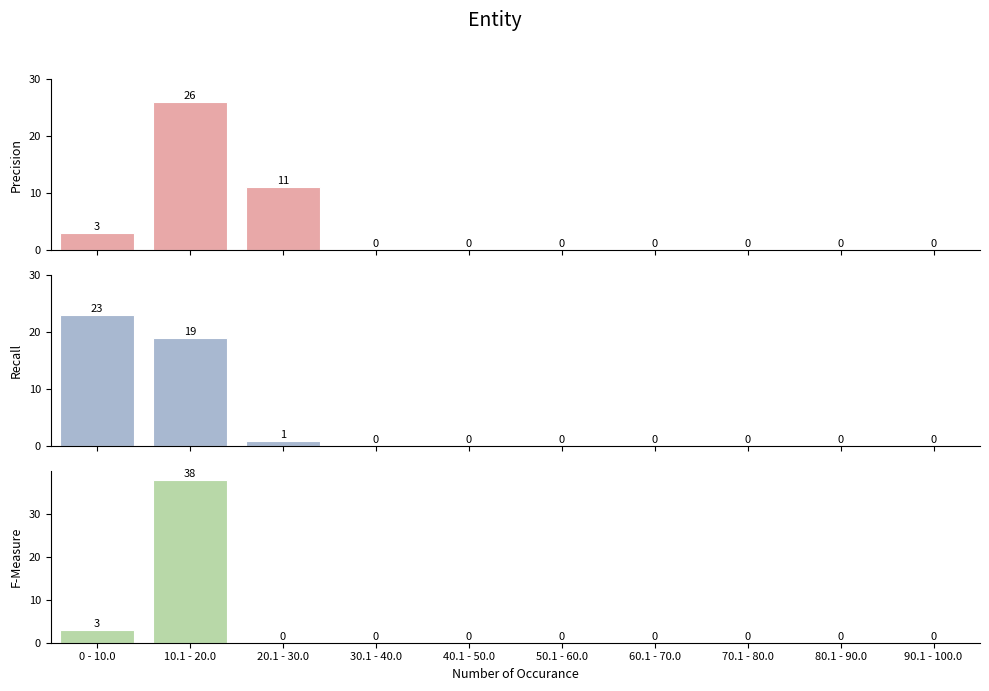

Reading right to left, list all the values displayed in this chart.

一.(30分): 0	0	0	0	0	0	0	11	26	3
二.(30分): 0	0	0	0	0	0	0	1	19	23
三.(20分): 0	0	0	0	0	0	0	0	38	3